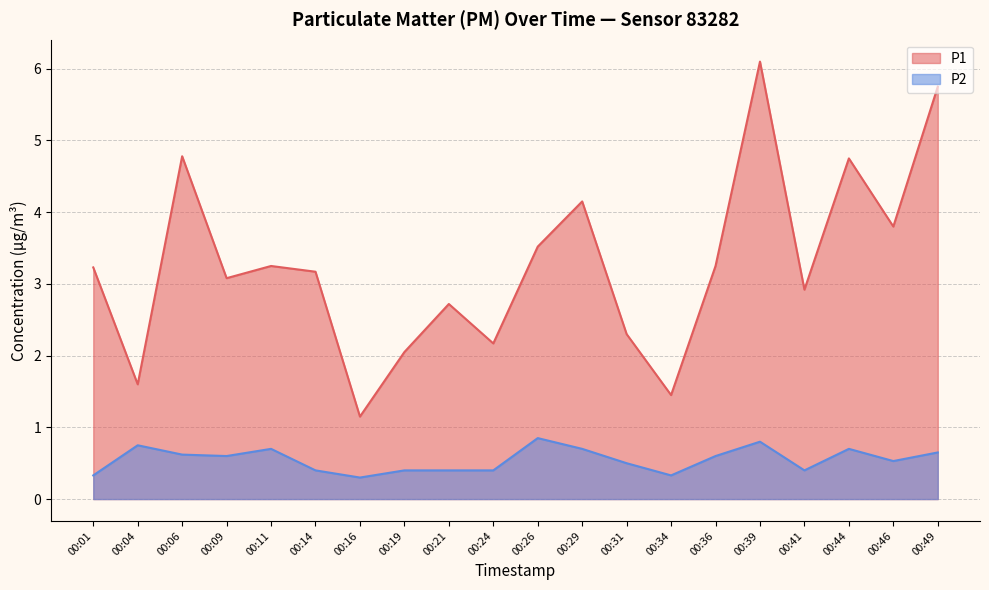

How many data points does each series have?

20